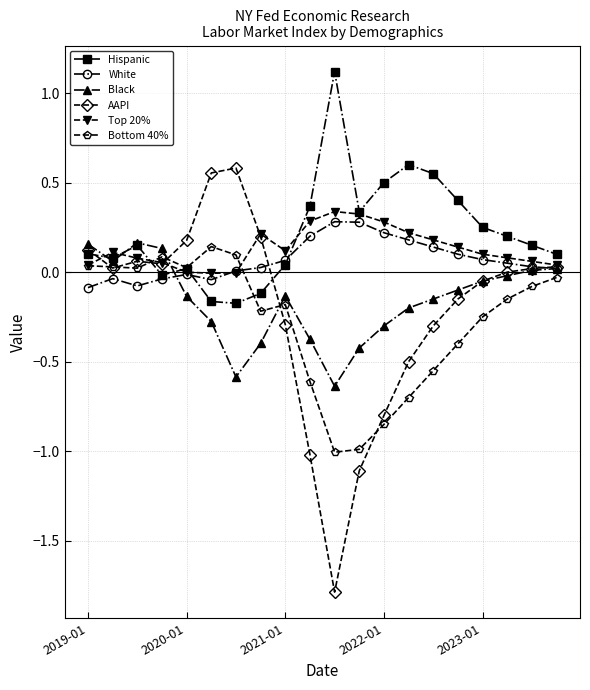

Which series has the widest spread of values?

AAPI